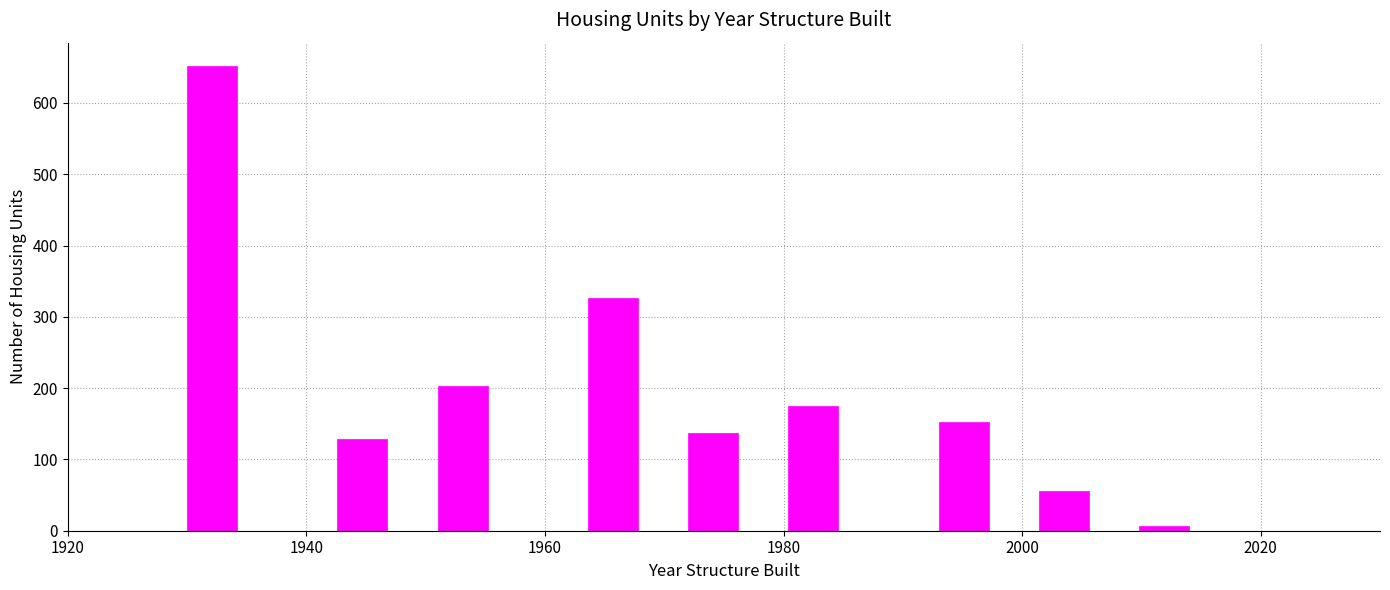

Read against the x-axis, roughly where is the centre of the tallest bar?

1932